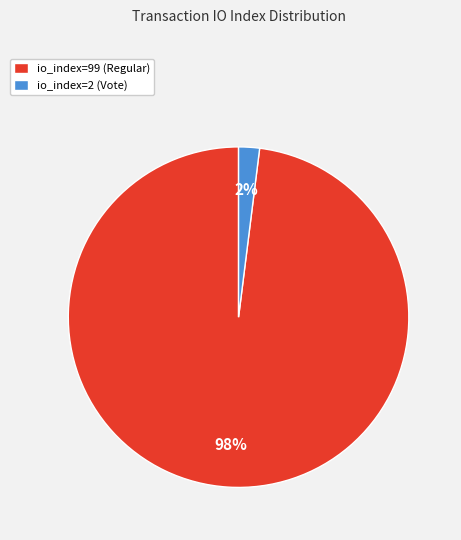

To the nearest percent, what is the difference between the largest and smallest slice percentages?

96%